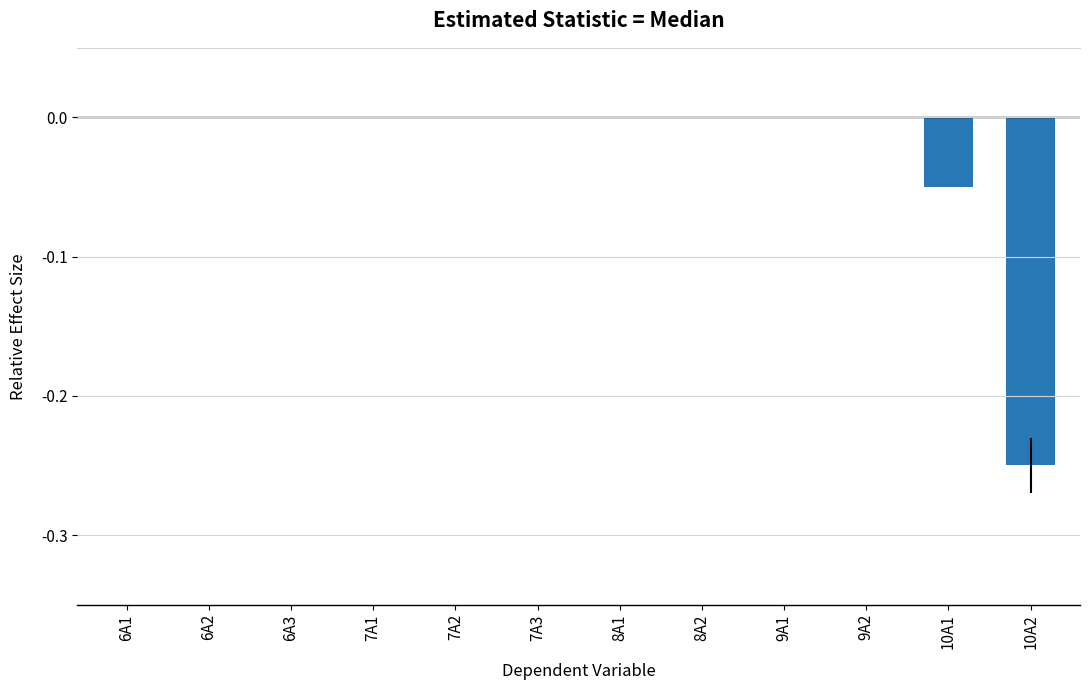

Count the values in the range 0 to 1.

10